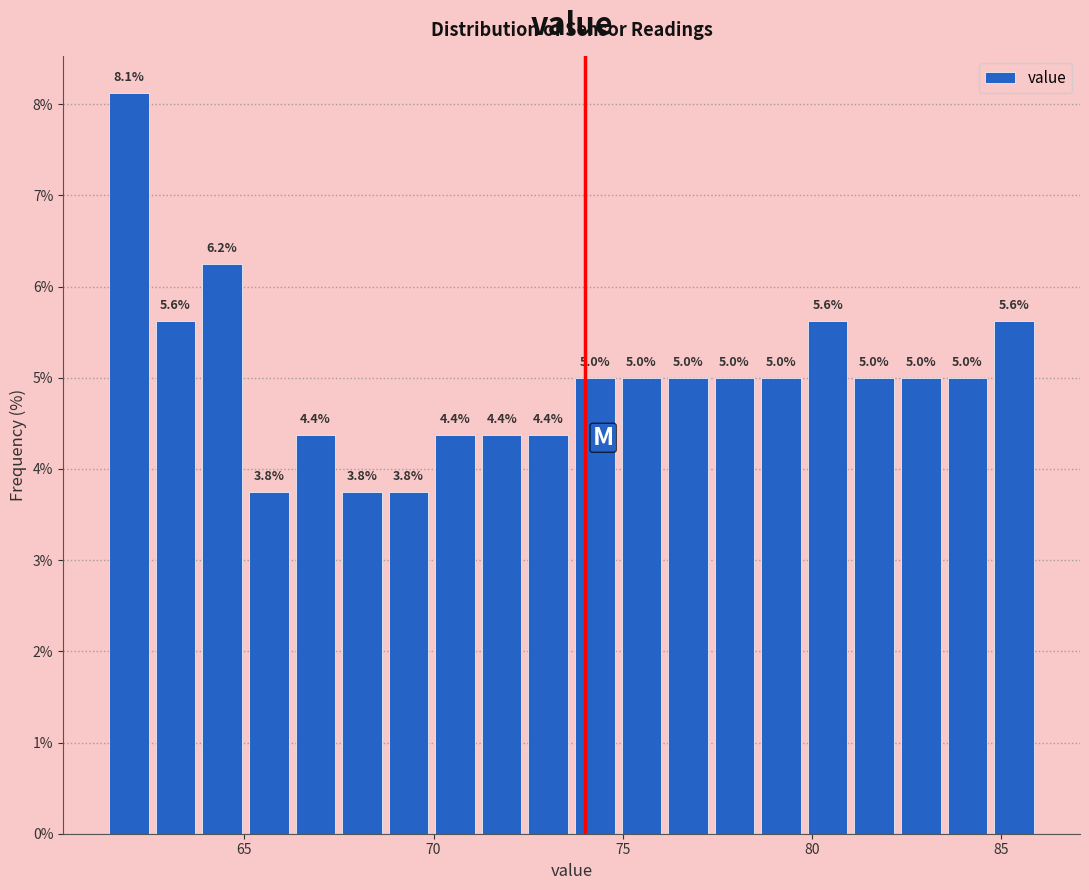

Read against the x-axis, roughly where is the centre of the tallest bar?

62.0